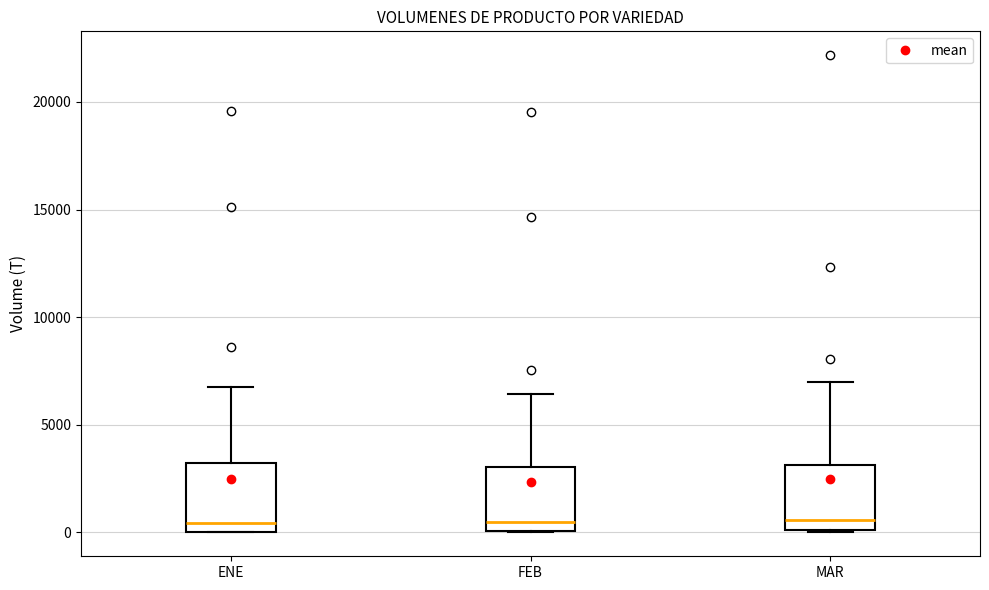

Reading left to right, read every box against the y-axis: the position of its median line, the range the box covers, and the ends of its whiskers. The values are not printed on the chart, so give them approximately, as read against the axis.

ENE: median 500, box 0 to 3000, whiskers 0 to 7000
FEB: median 500, box 0 to 3000, whiskers 0 to 6500
MAR: median 500, box 0 to 3000, whiskers 0 to 7000